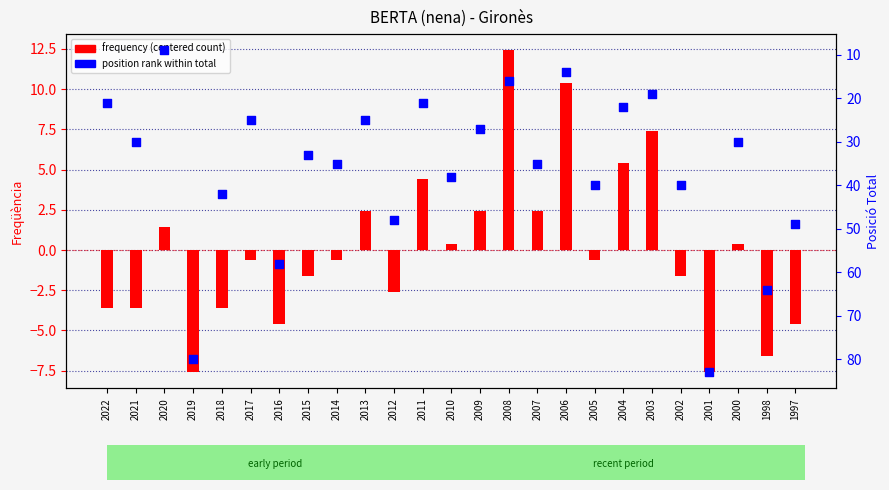

At how many categories does at least one series exceed 66?

2